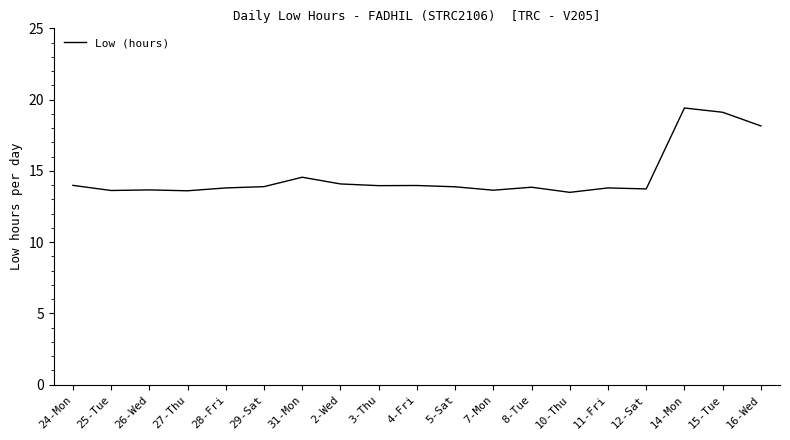

How many series are shown in this chart?

1